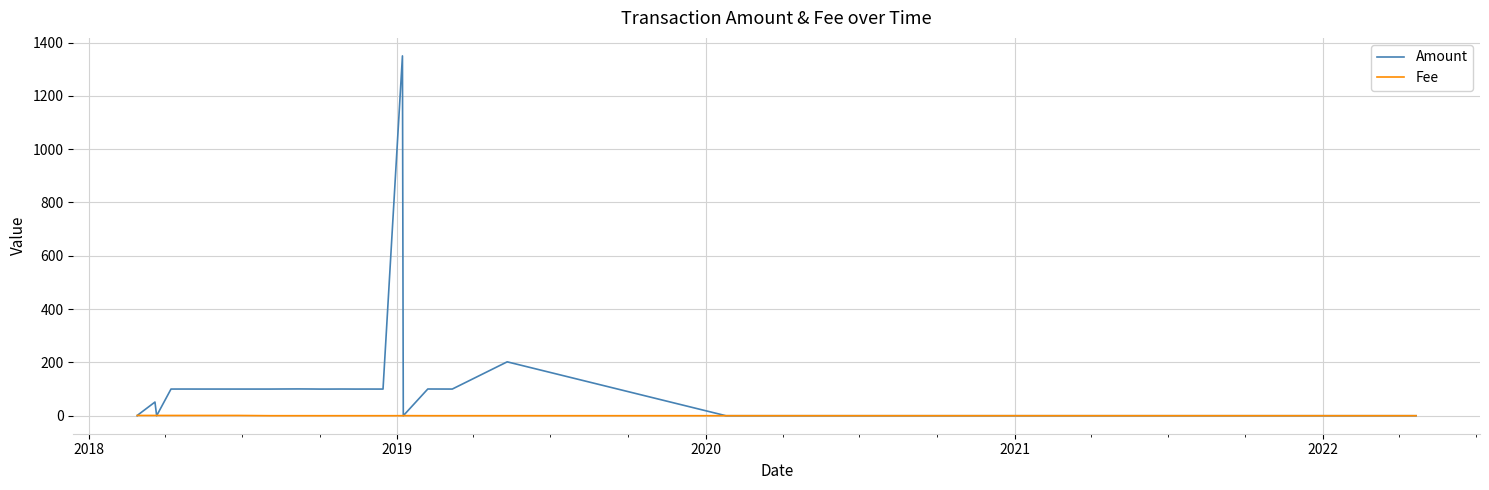

True or false: Amount and Fee cross at least once.

True